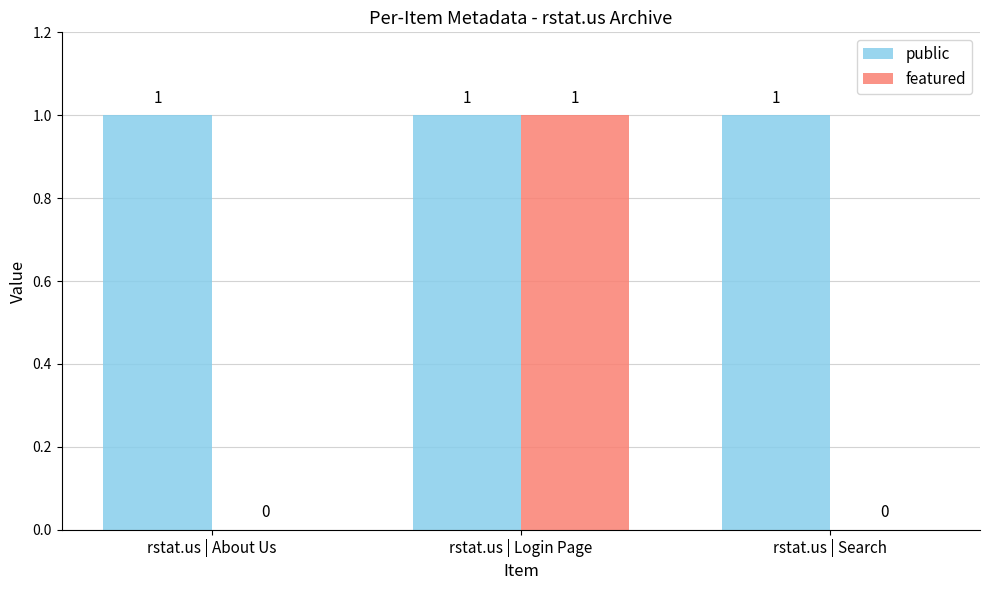

Which series changed the most between rstat.us | Login Page and rstat.us | Search?

featured